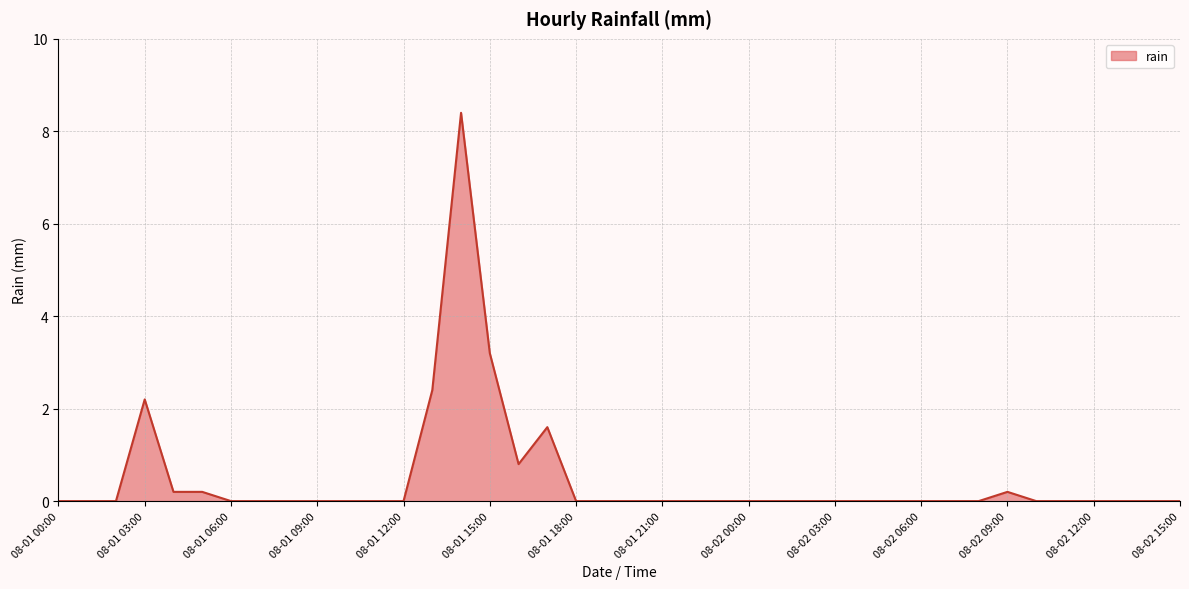

What is the maximum value shown in the chart?

8.4